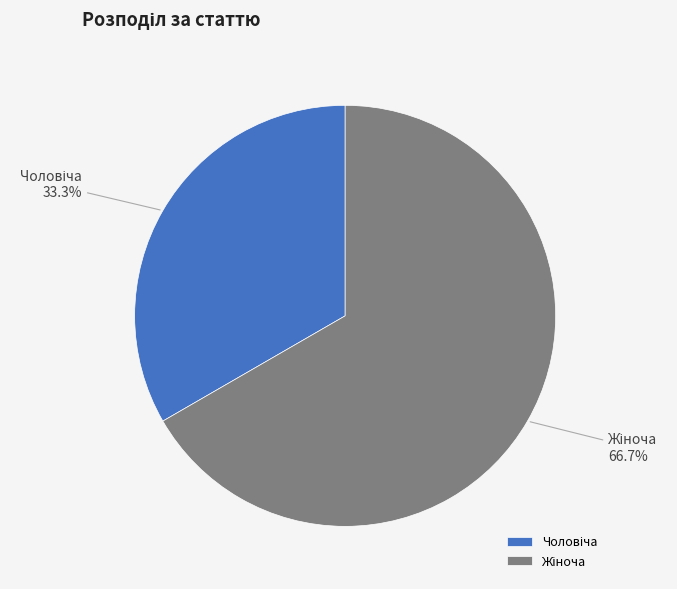

Does any single category account for the majority?

Yes